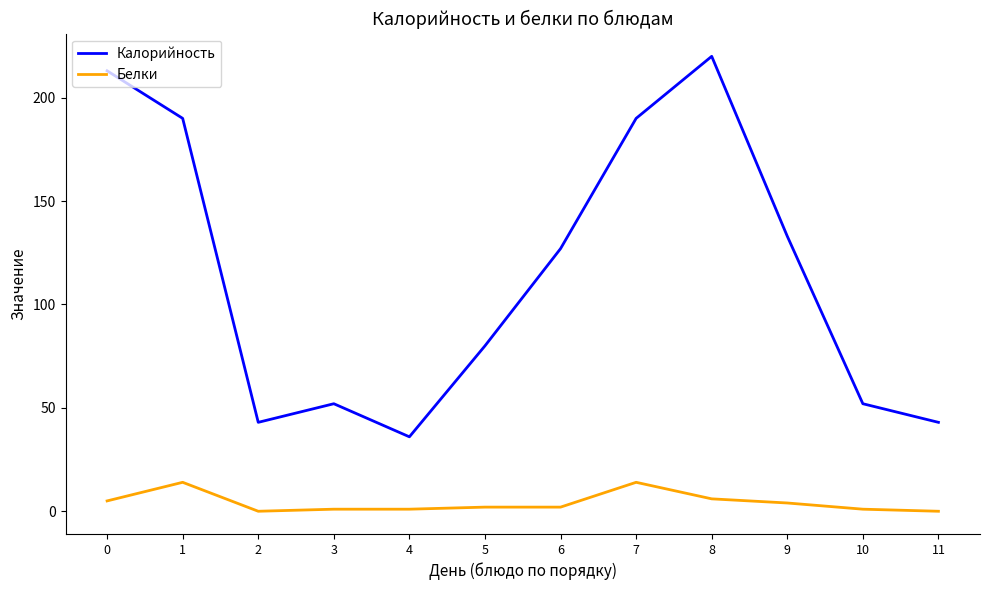

Rank the series at 6 from lowest to highest value.

Белки, Калорийность